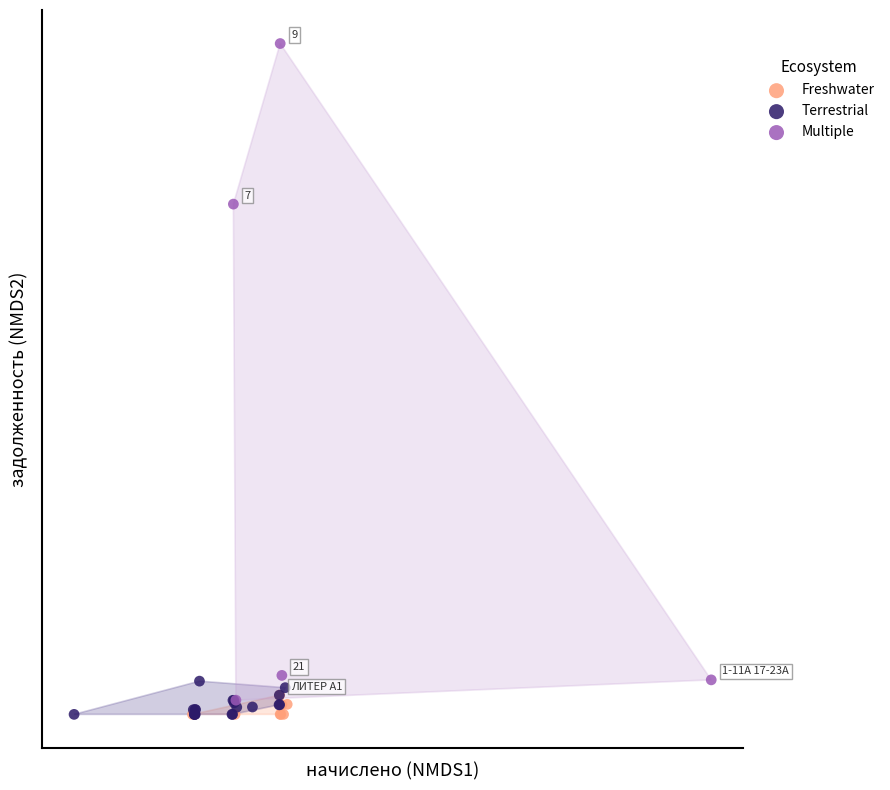

Which series reaches the maximum Y coordinate?

Multiple